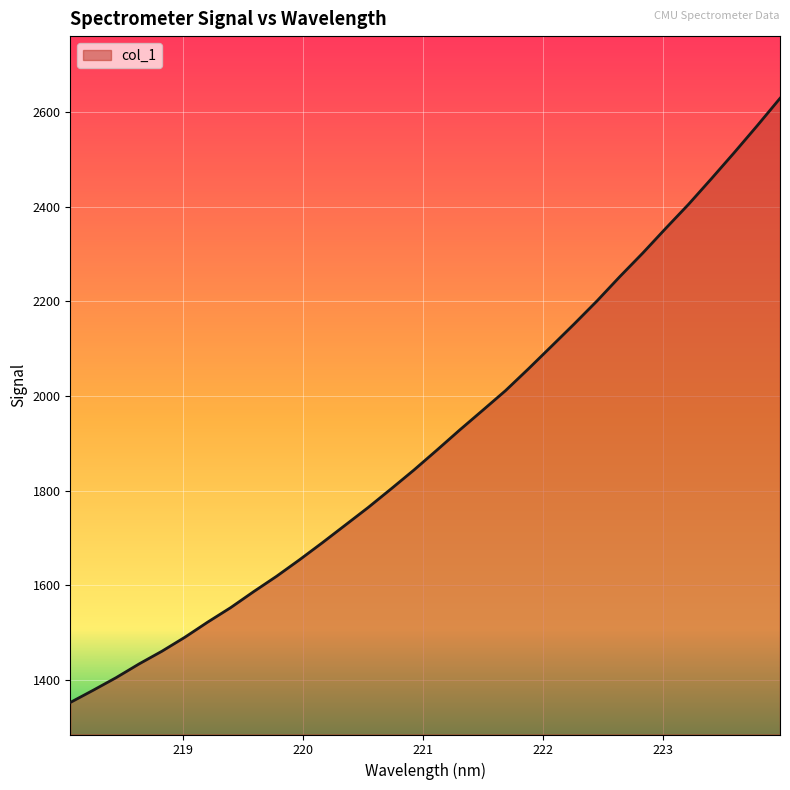

What is the minimum value shown in the chart?

1352.6